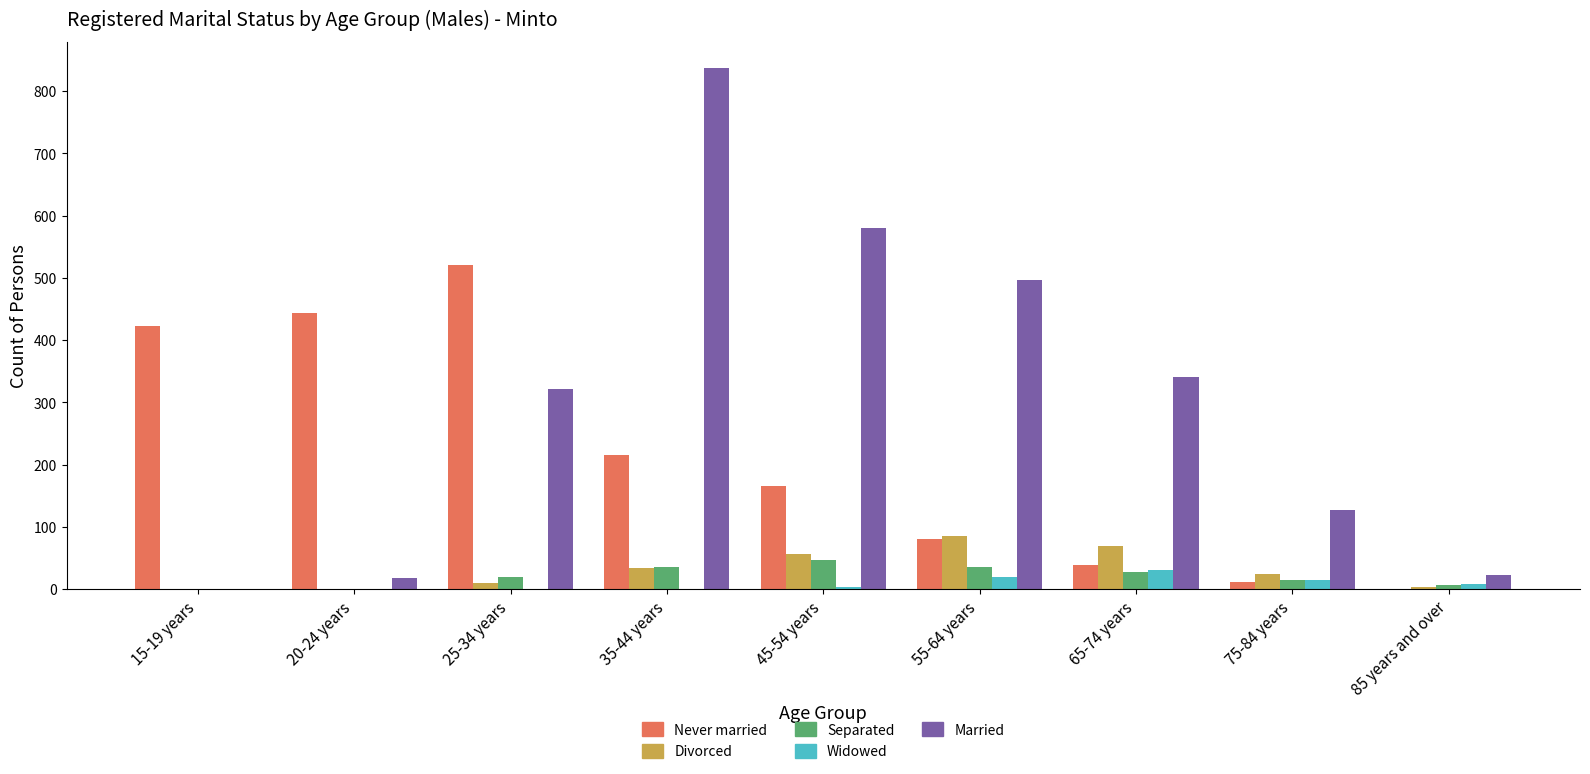

Between 20-24 years and 55-64 years, which series saw the biggest shift?

Married